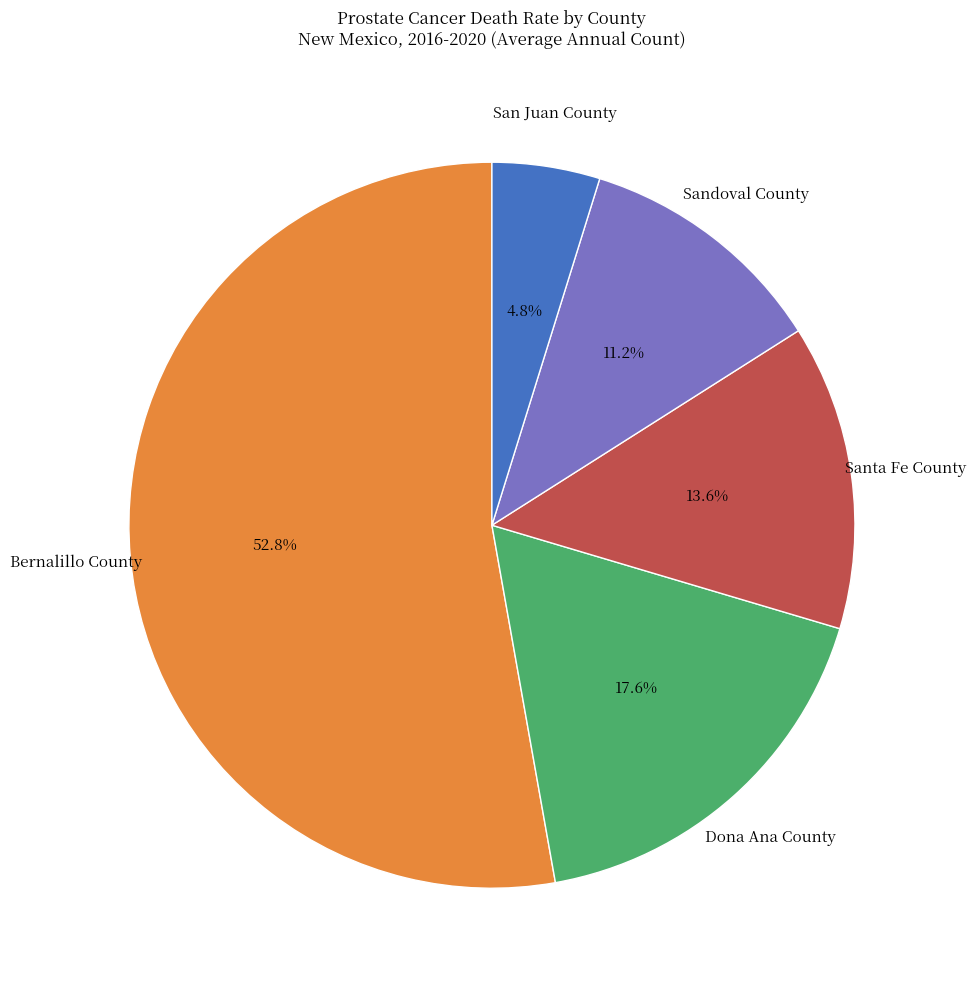

What is the smallest slice in the pie chart?

San Juan County